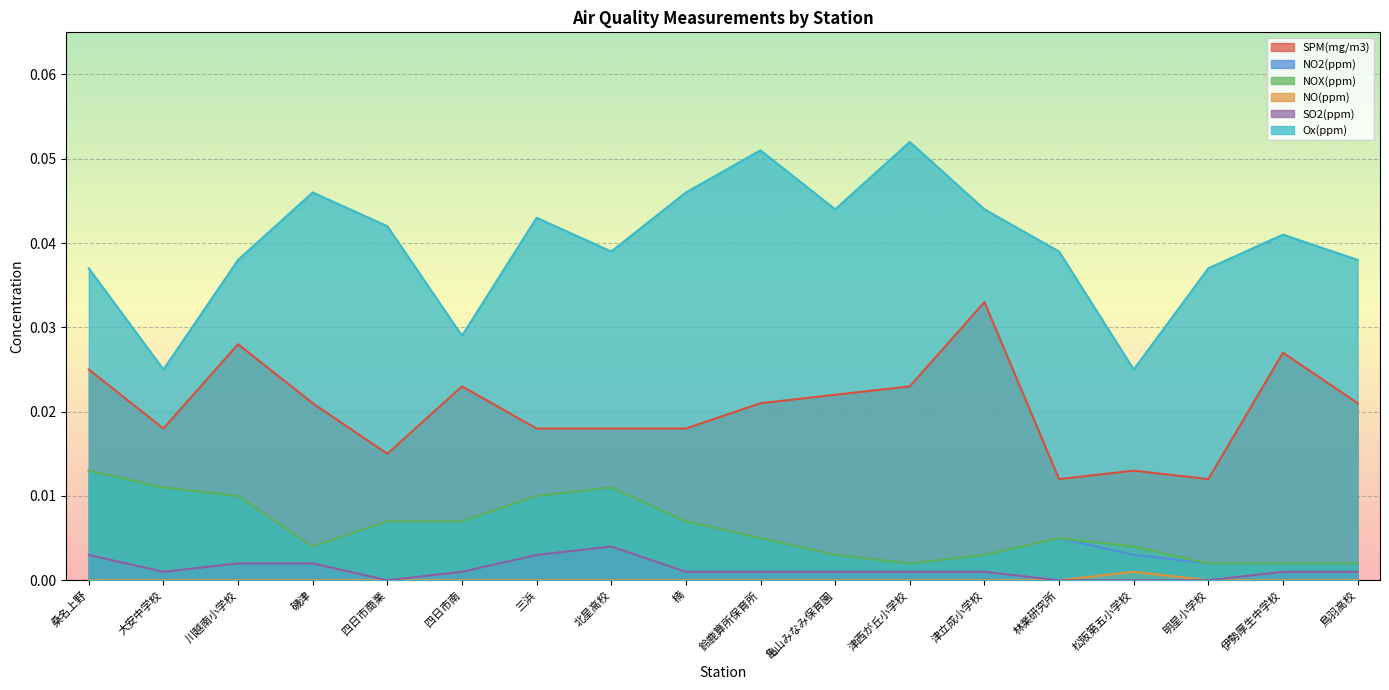

At which category is the sum across all series the highest?

桑名上野